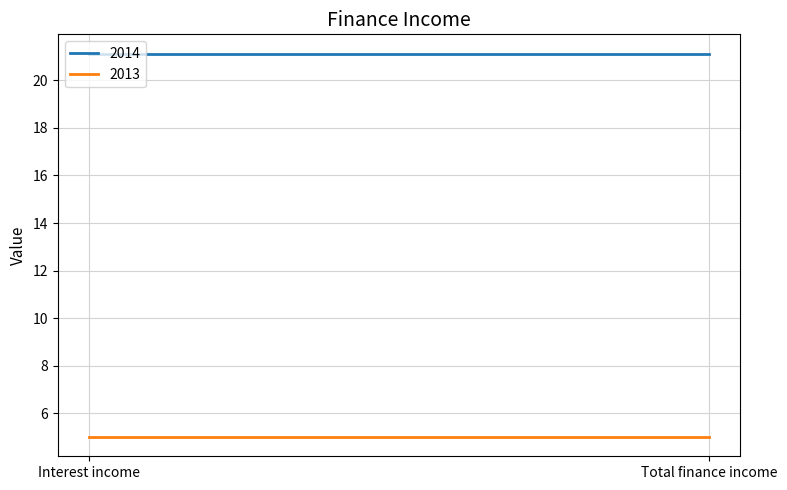

Which has a higher value, Total finance income or Interest income?

Total finance income